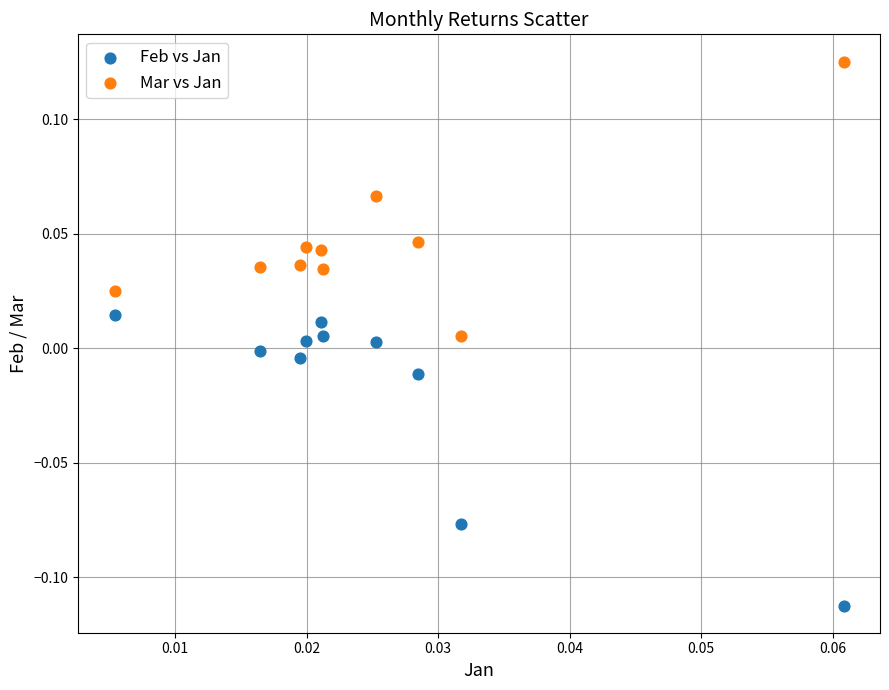

Which series contains the highest Y value?

Mar vs Jan